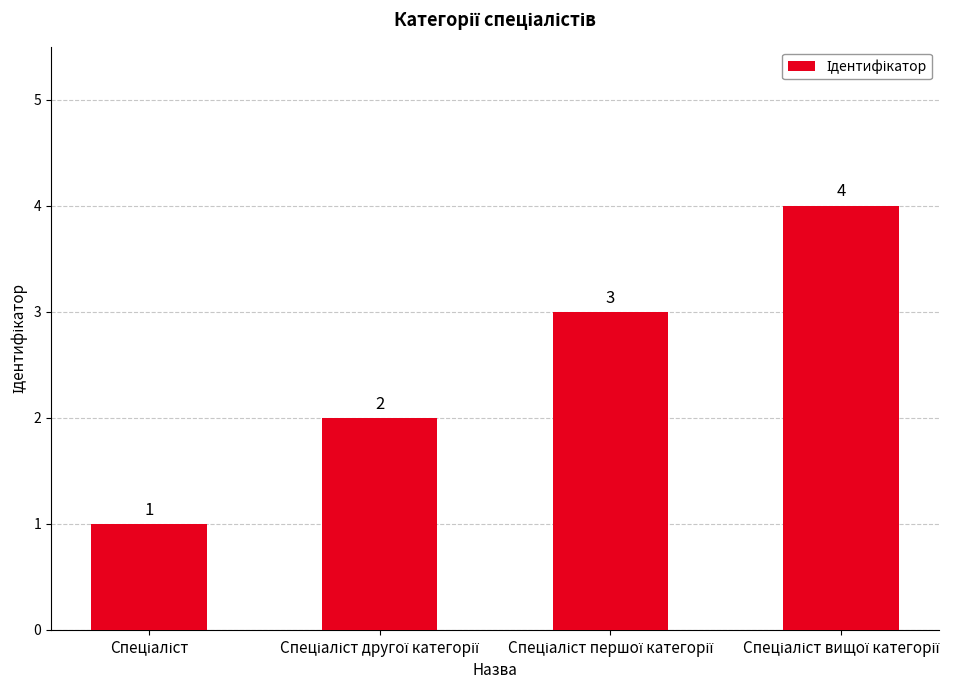

What is the sum of all values?

10